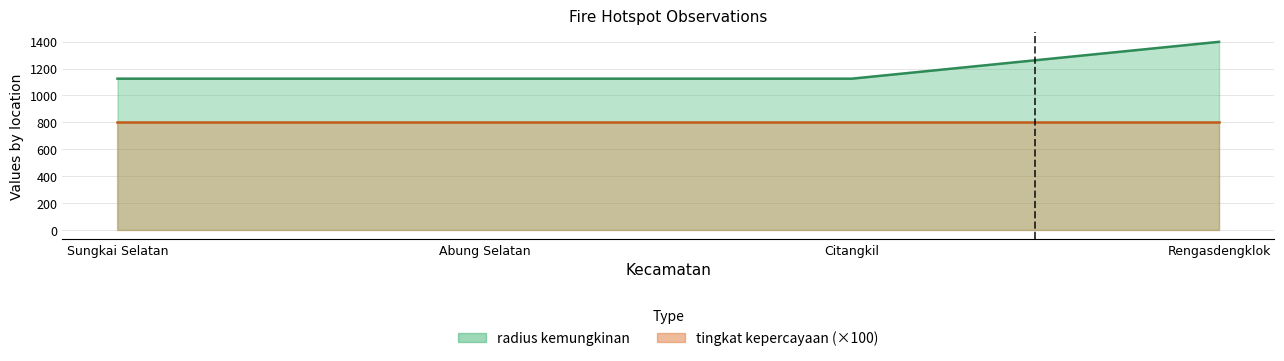

List the labels in order of value, largest first.

Rengasdengklok, Sungkai Selatan, Abung Selatan, Citangkil